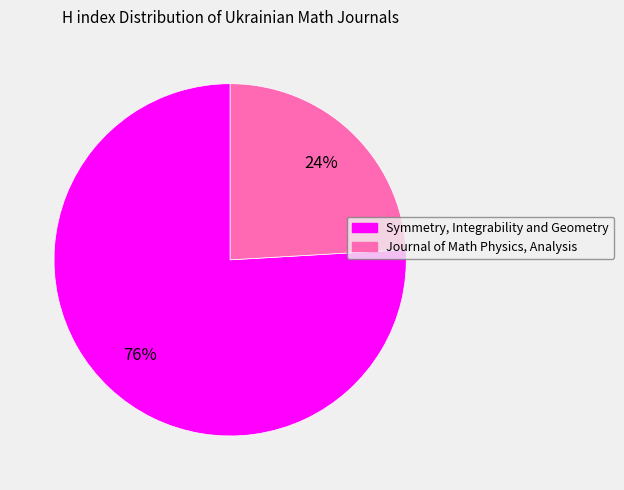

Is there a majority slice in this chart?

Yes